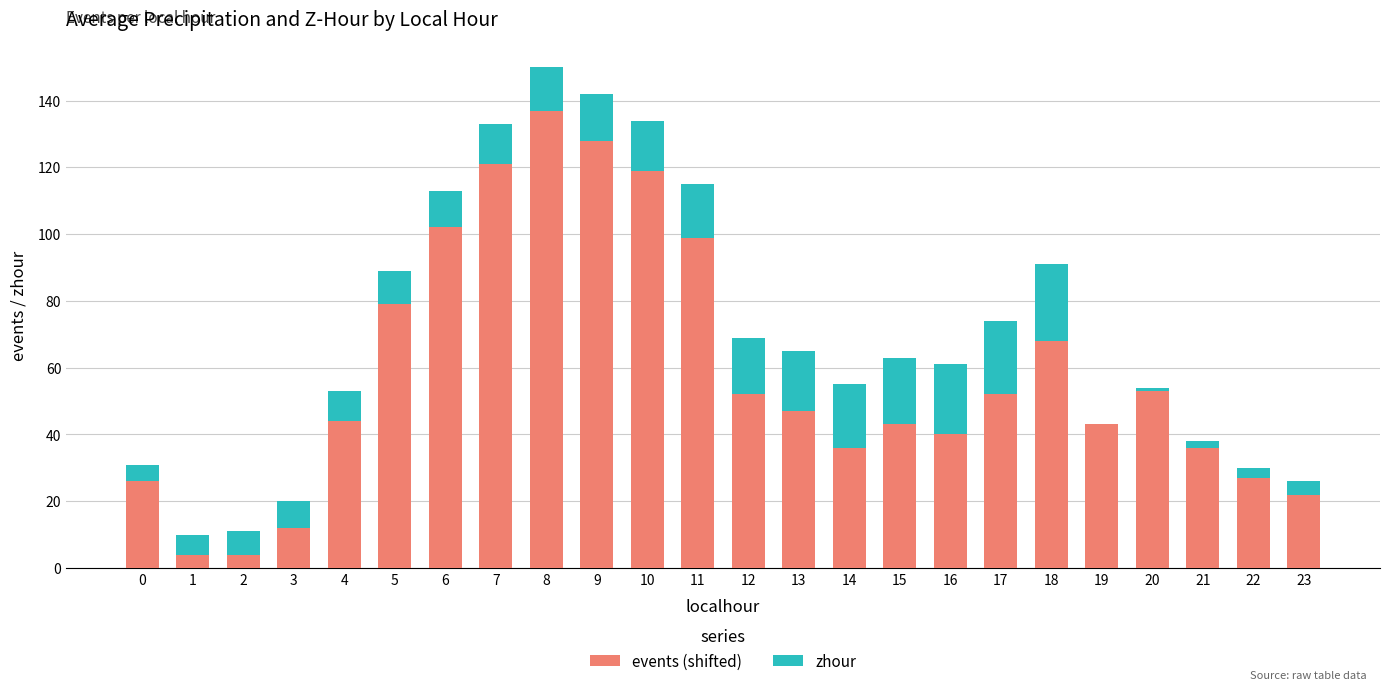

Is it true that events (shifted) equals 15 at 12?

False